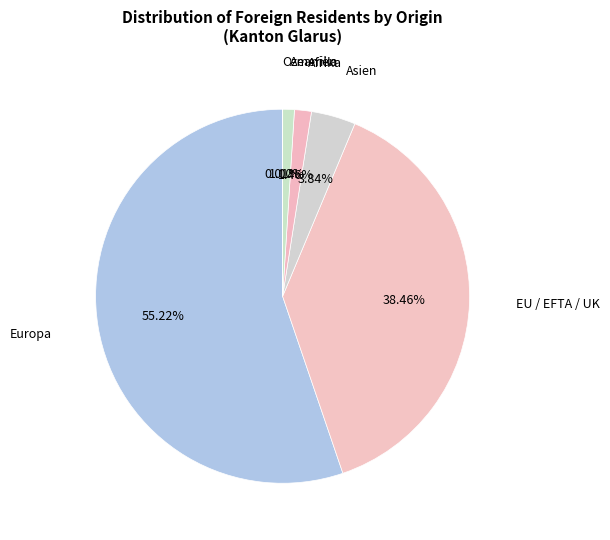

Which has a higher value, Amerika or EU / EFTA / UK?

EU / EFTA / UK